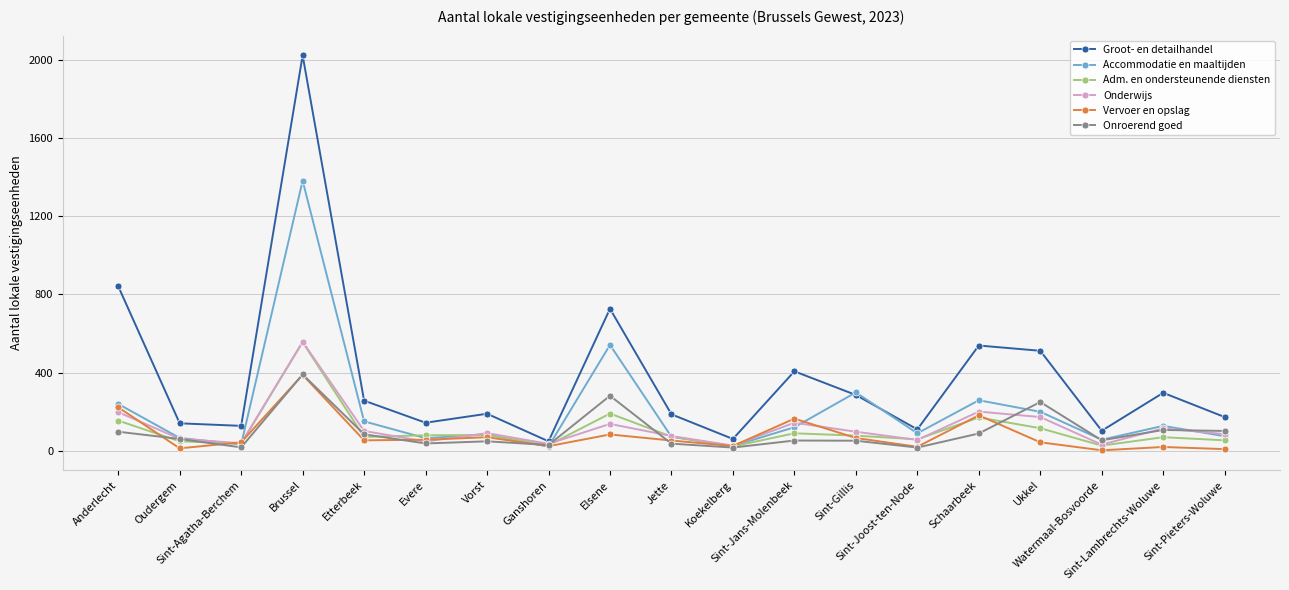

The value of Vervoer en opslag at Brussel is 660. True or false?

False